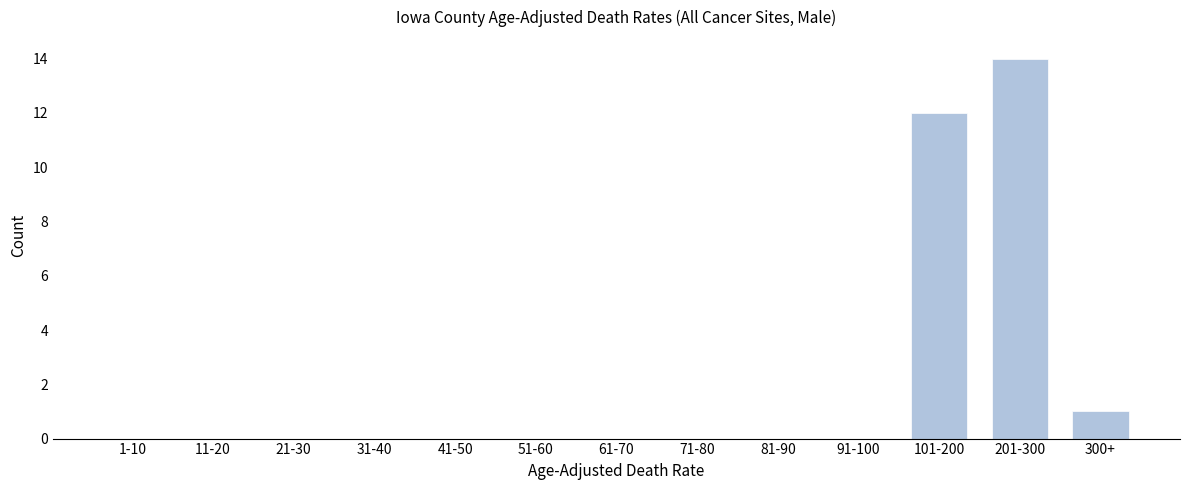

Reading left to right, what are all the values shown in this chart?

1-10=0	11-20=0	21-30=0	31-40=0	41-50=0	51-60=0	61-70=0	71-80=0	81-90=0	91-100=0	101-200=12	201-300=14	300+=1